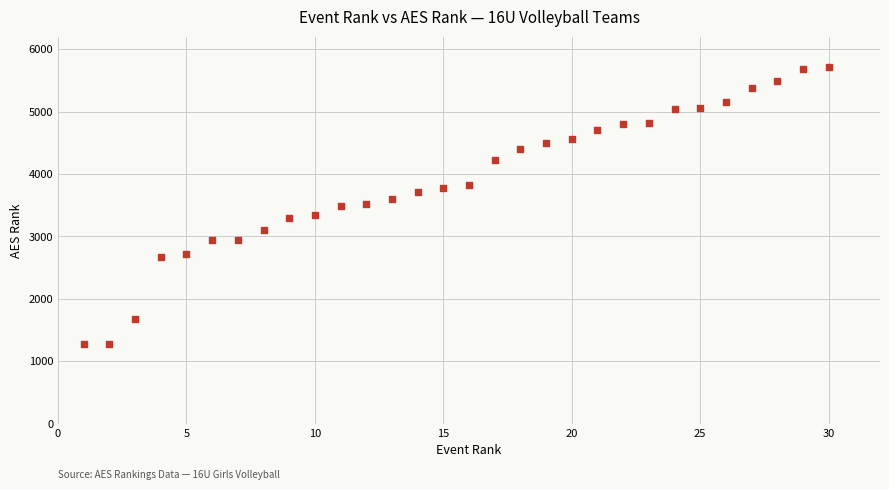

What is the range of X values (max minus min)?

29